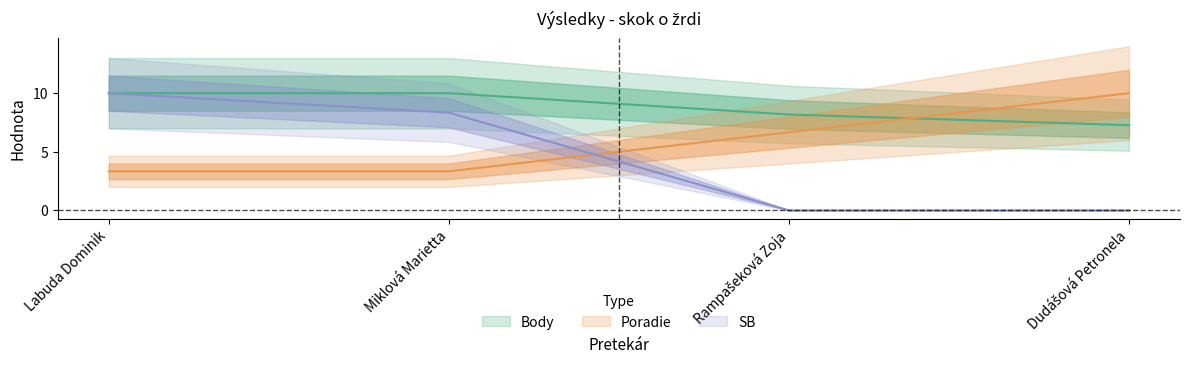

At which category is the sum across all series the highest?

Labuda Dominik